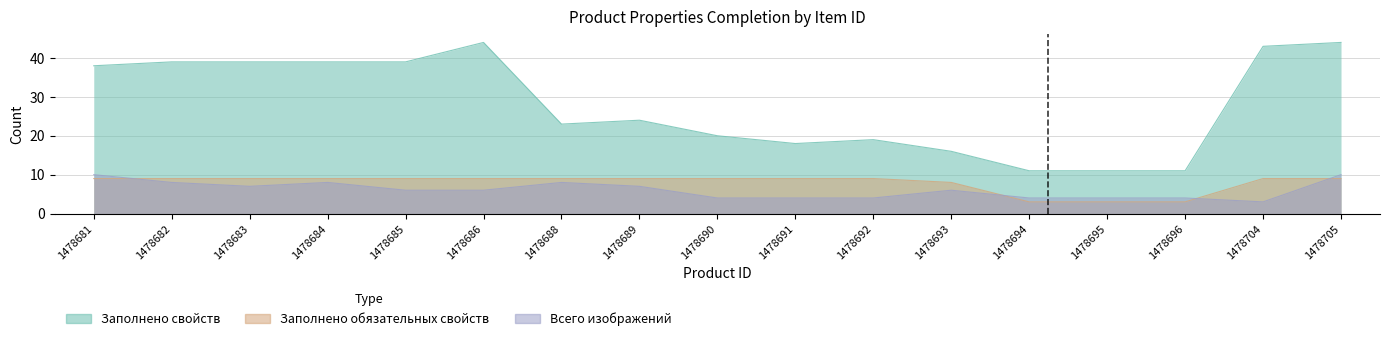

How many interior local valleys does the Заполнено свойств series have?

2